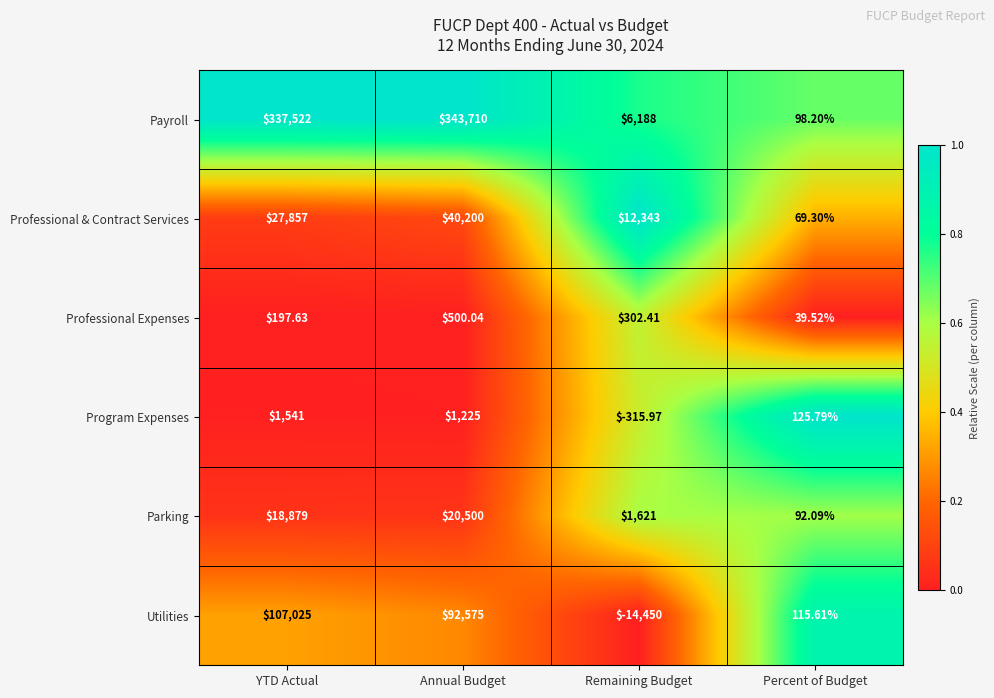

Between Annual Budget and Remaining Budget, which series saw the biggest shift?

Payroll